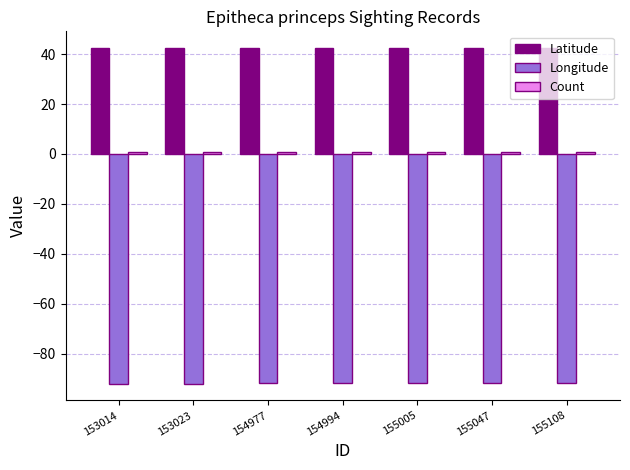

What is the sum of all Latitude values?

296.4